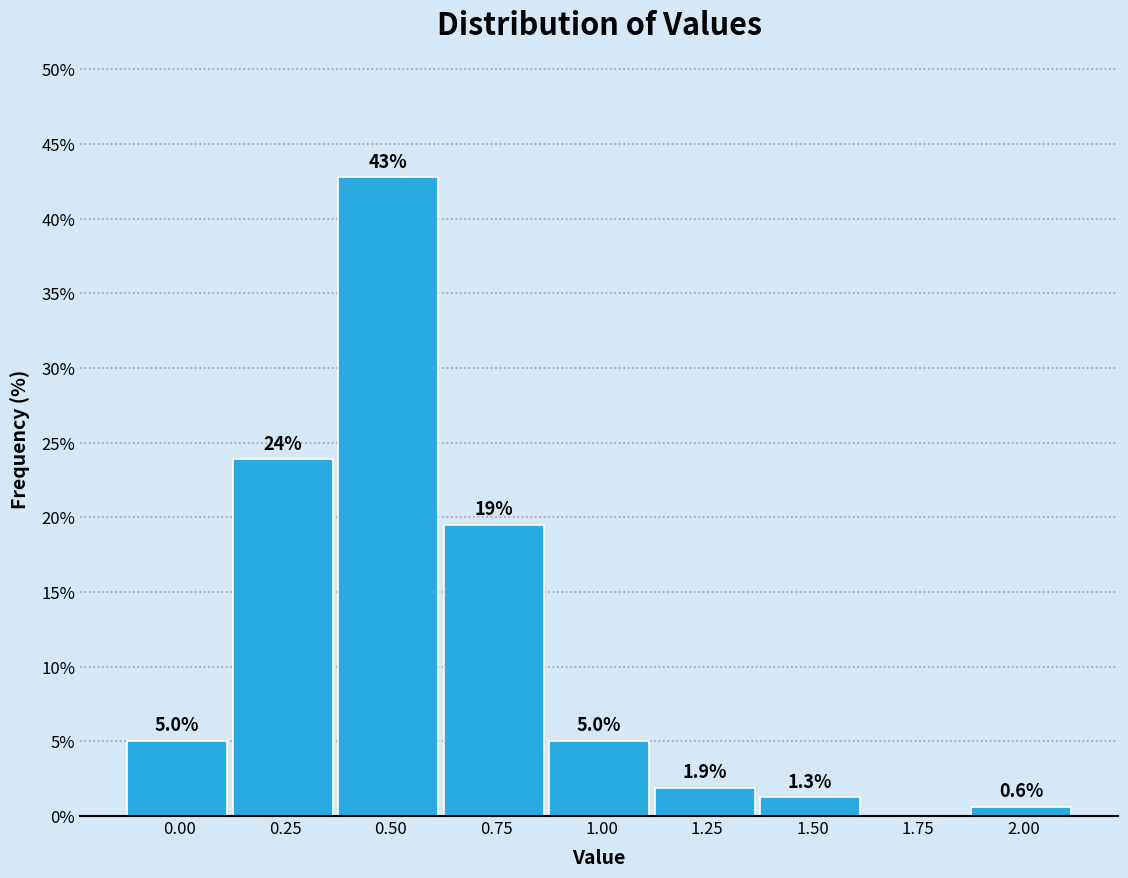

Reading left to right, extract all data points from this chart.

0.00=5.0	0.25=23.9	0.50=42.8	0.75=19.5	1.00=5.0	1.25=1.9	1.50=1.3	1.75=0.0	2.00=0.6